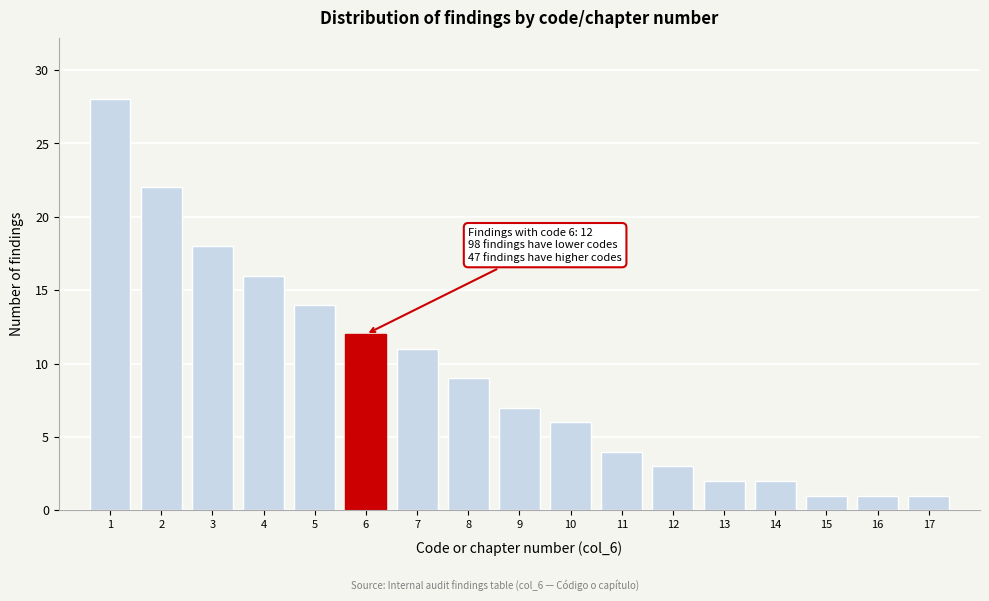

Reading left to right, what are all the values shown in this chart?

28	22	18	16	14	12	11	9	7	6	4	3	2	2	1	1	1